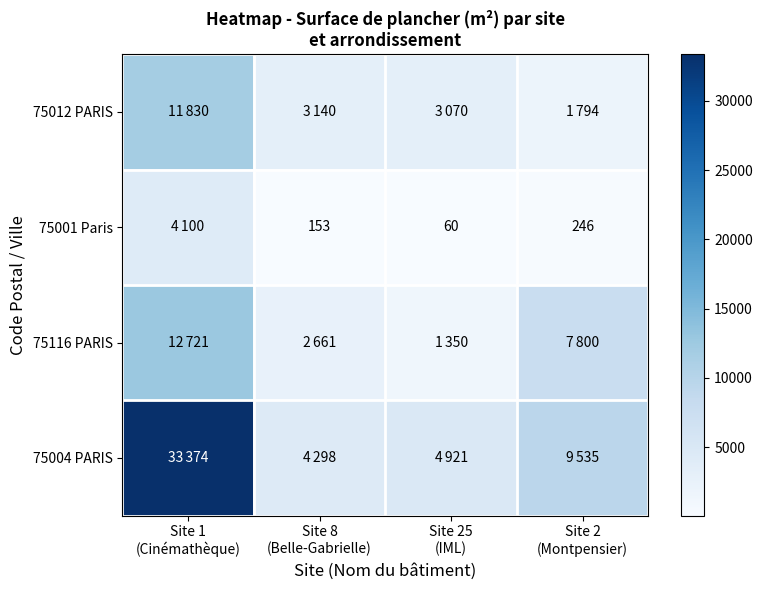

What is the difference between the maximum and second lowest values in the 75001 Paris series?

3947